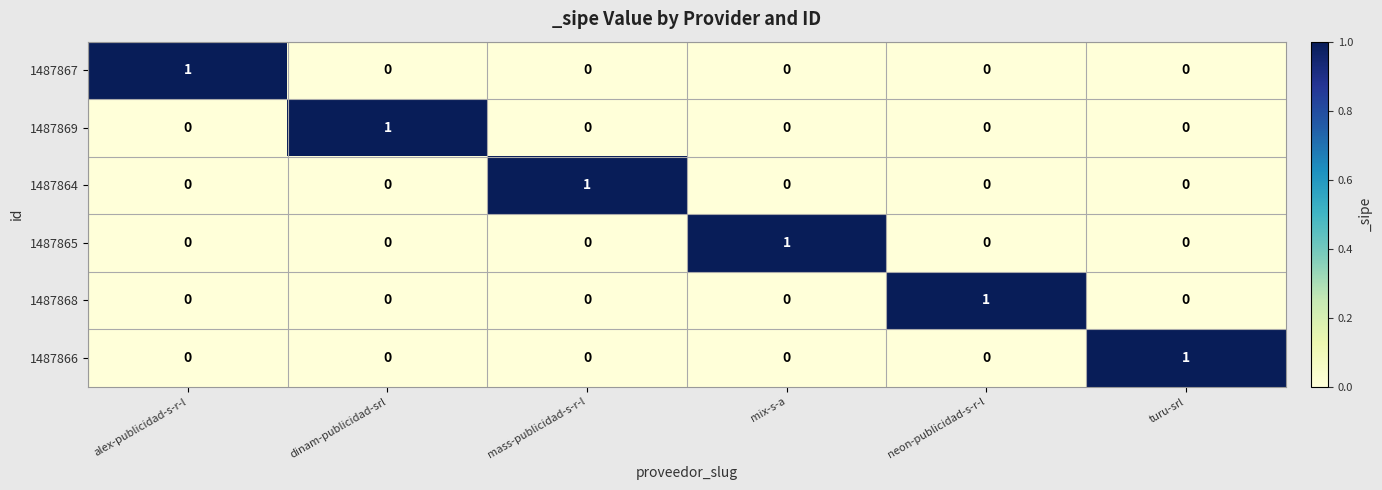

At how many categories does at least one series exceed 0?

6